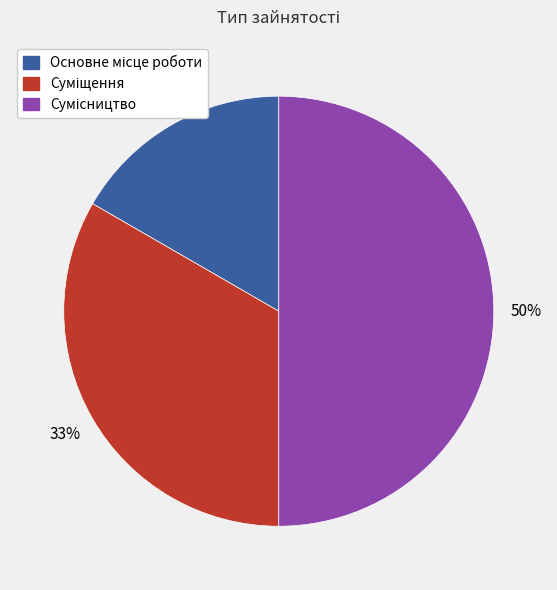

To the nearest percent, what is the difference between the largest and smallest slice percentages?

33%